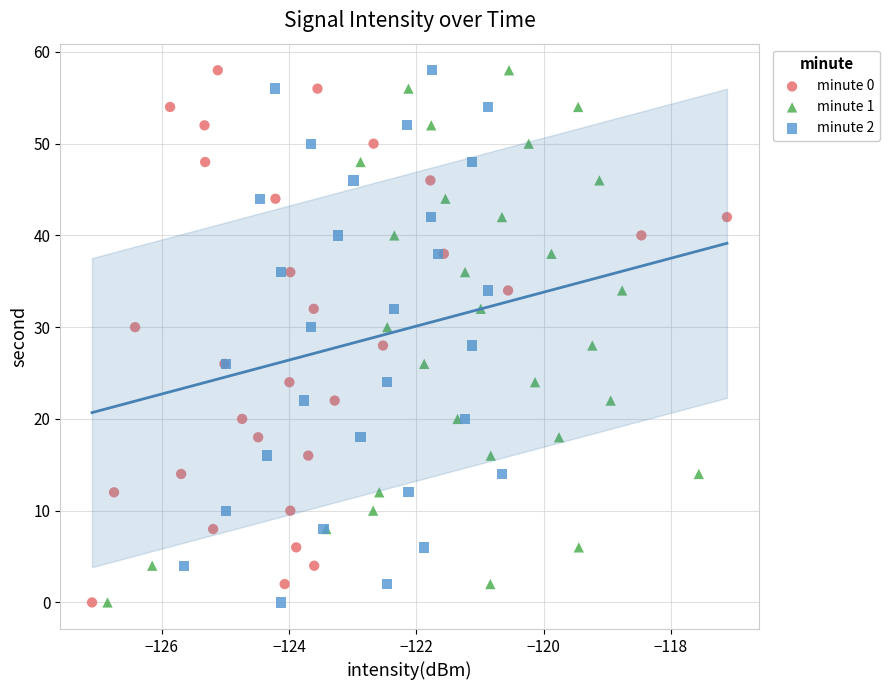

What are all the series names shown in the legend?

minute 0, minute 1, minute 2